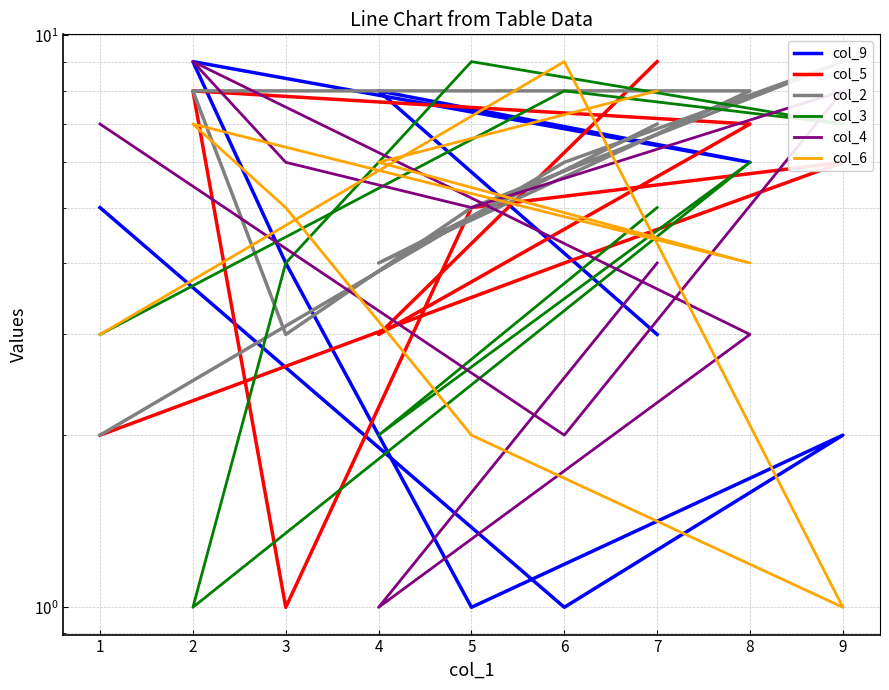

At which label does col_3 first exceed 5?

8